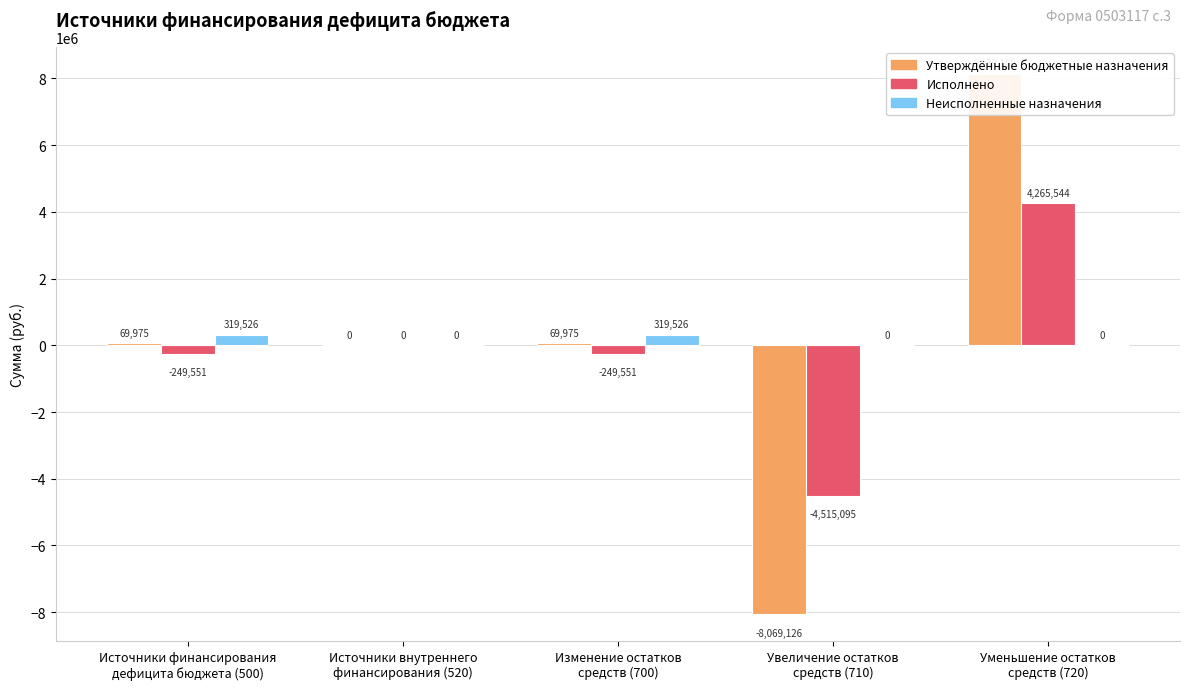

What are all the series names shown in the legend?

Утверждённые бюджетные назначения, Исполнено, Неисполненные назначения